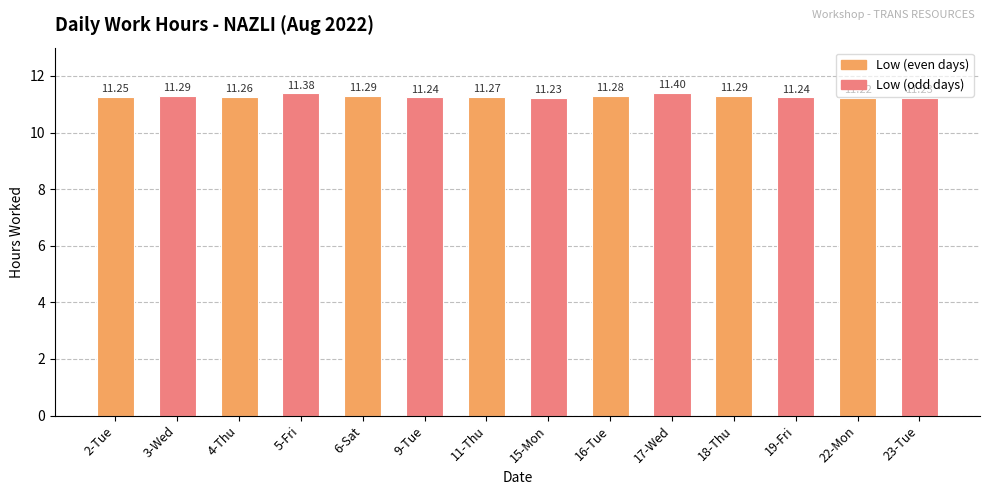

Is it true that the value at 17-Wed is 11.4?

True